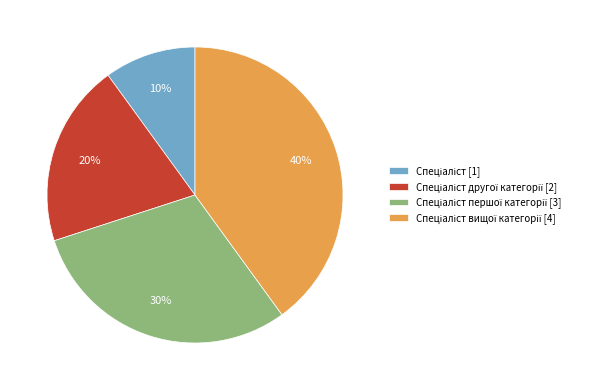

Does any single category account for the majority?

No